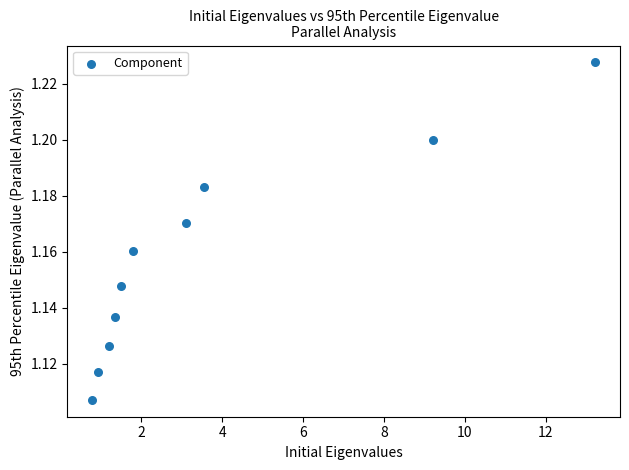

What is the range of X values (max minus min)?

12.4